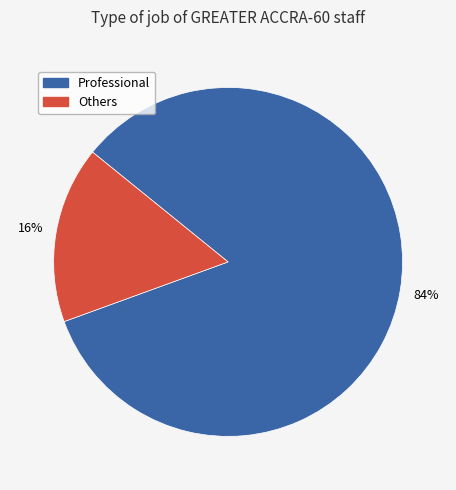

To the nearest percent, what is the average slice percentage?

50%